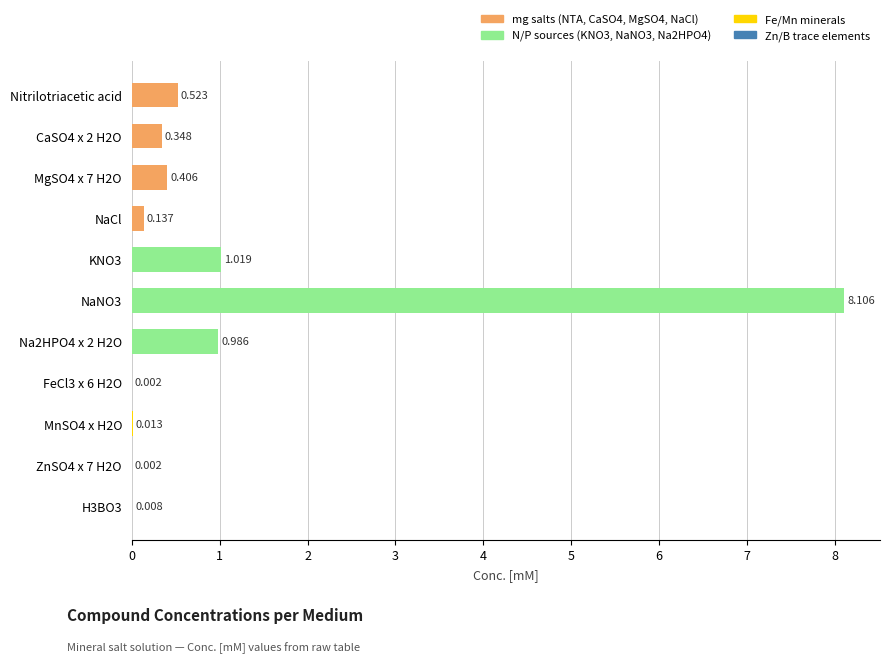

Count the number of data series in this chart.

1